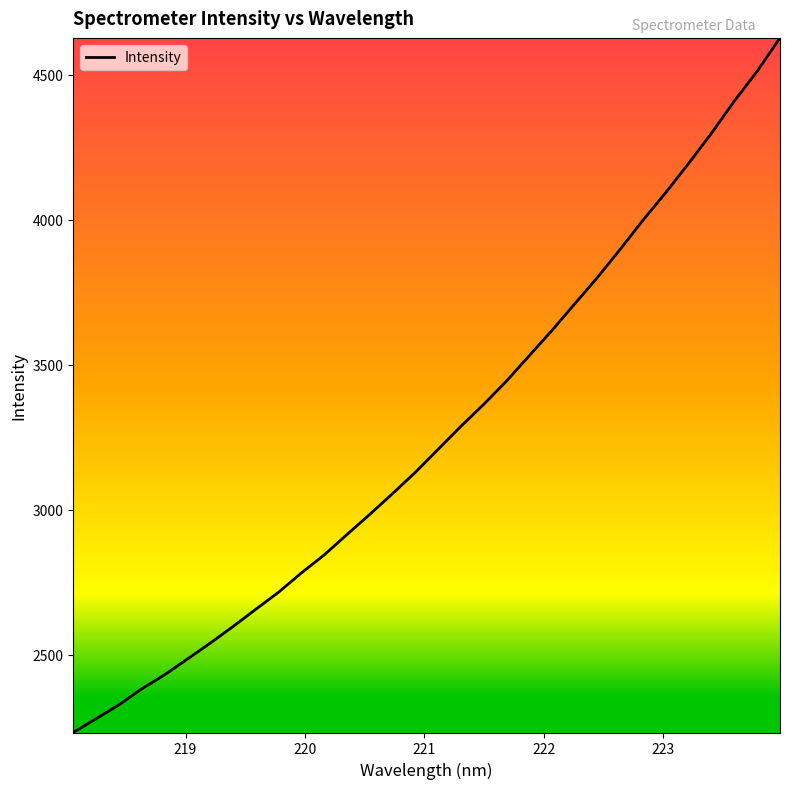

What is the smallest value displayed?

2232.8